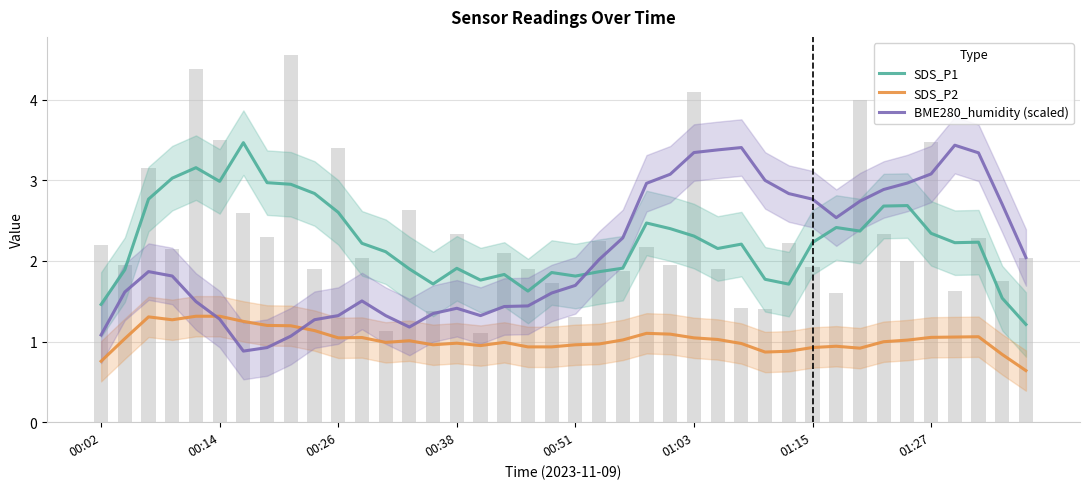

At which label is SDS_P2 closest to 0?

39